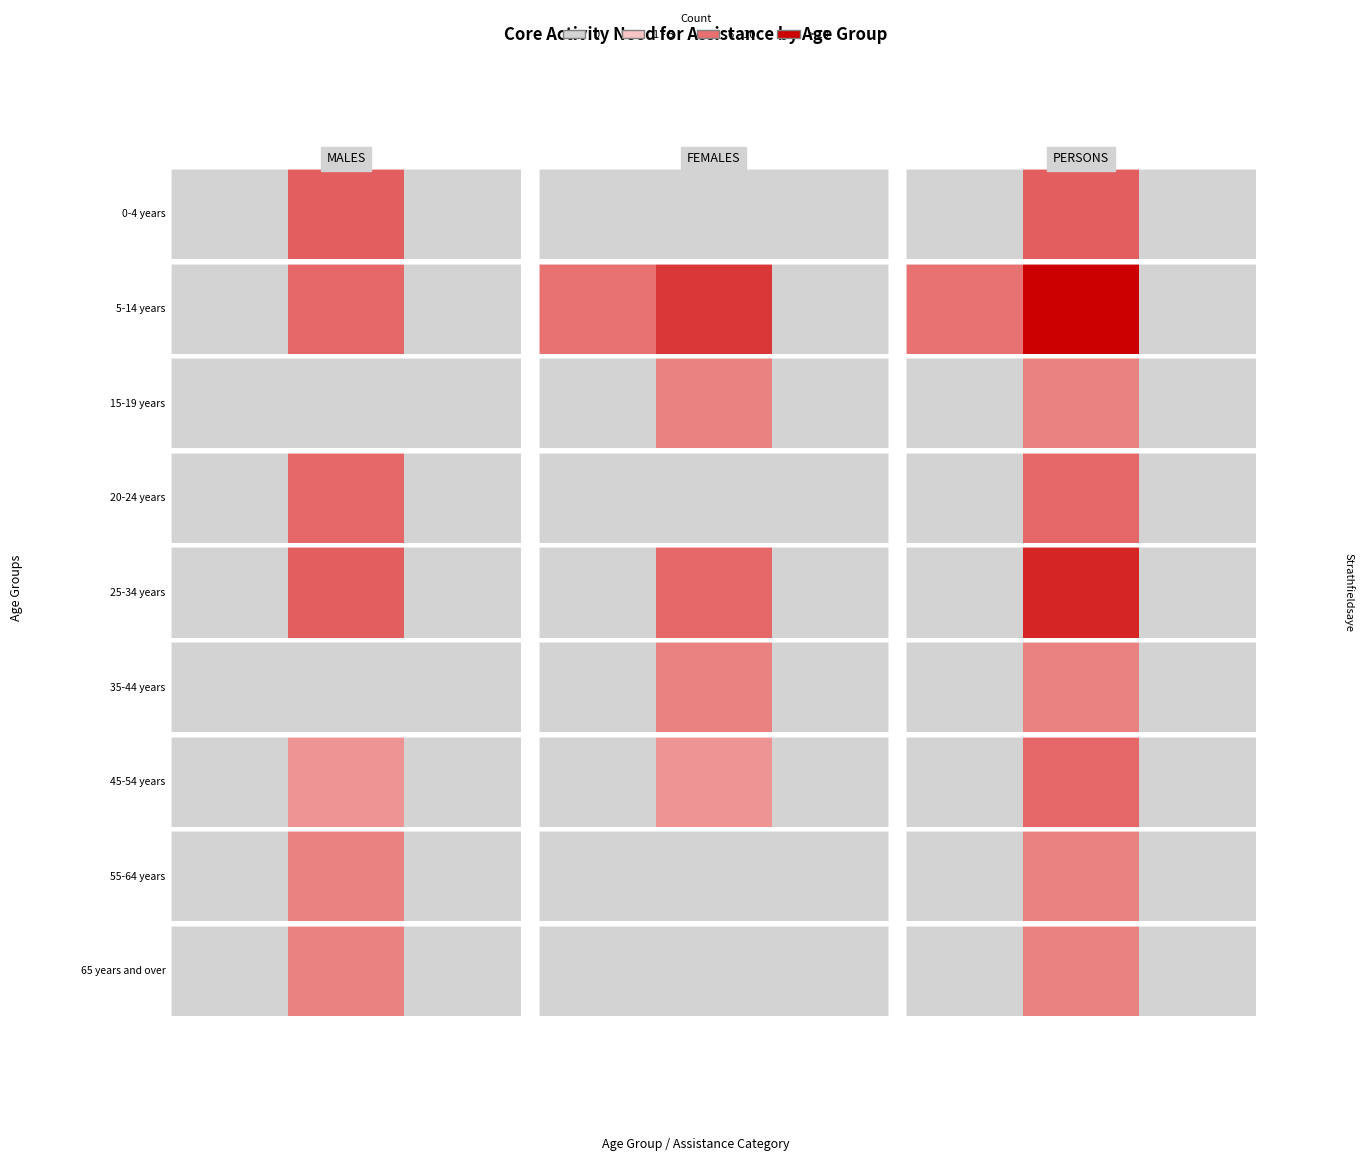

What is the change in value from 0 to 1?

+4